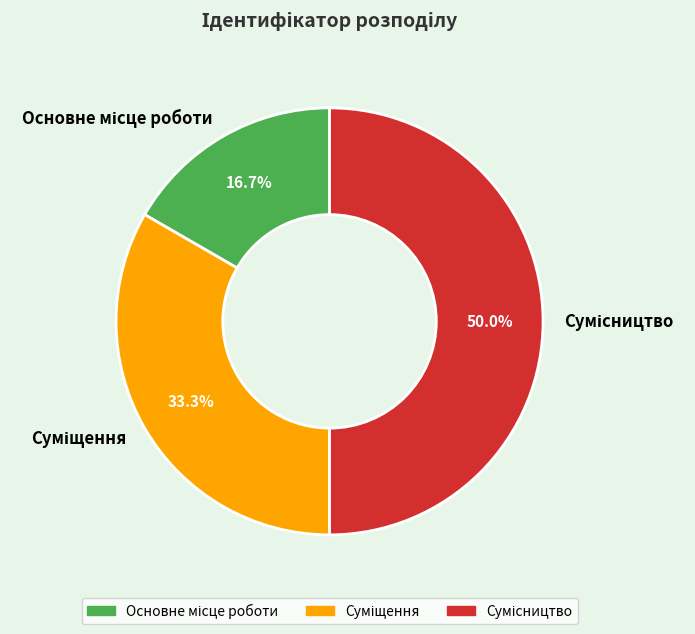

Rank the categories by value from highest to lowest.

Сумісництво, Суміщення, Основне місце роботи